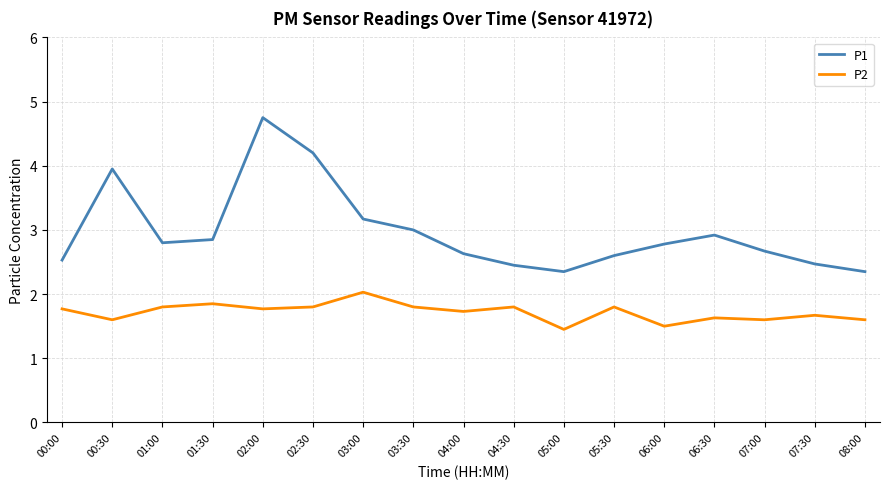

What position from the right is 02:00?

13